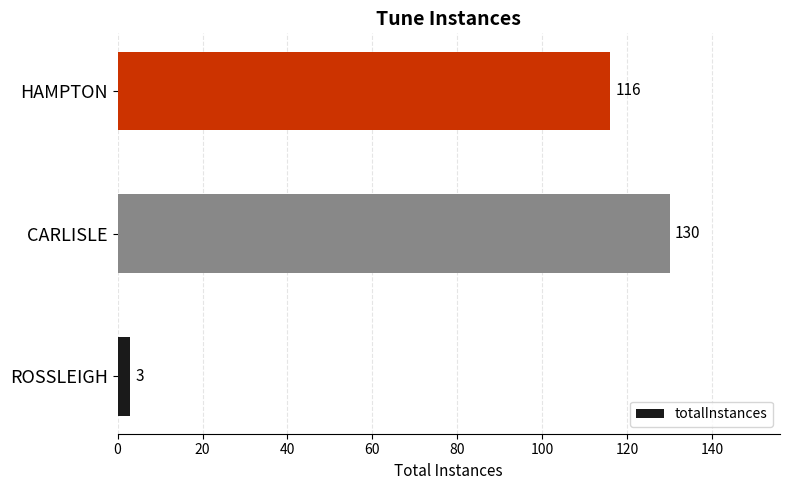

What is the difference between the values at HAMPTON and ROSSLEIGH?

113